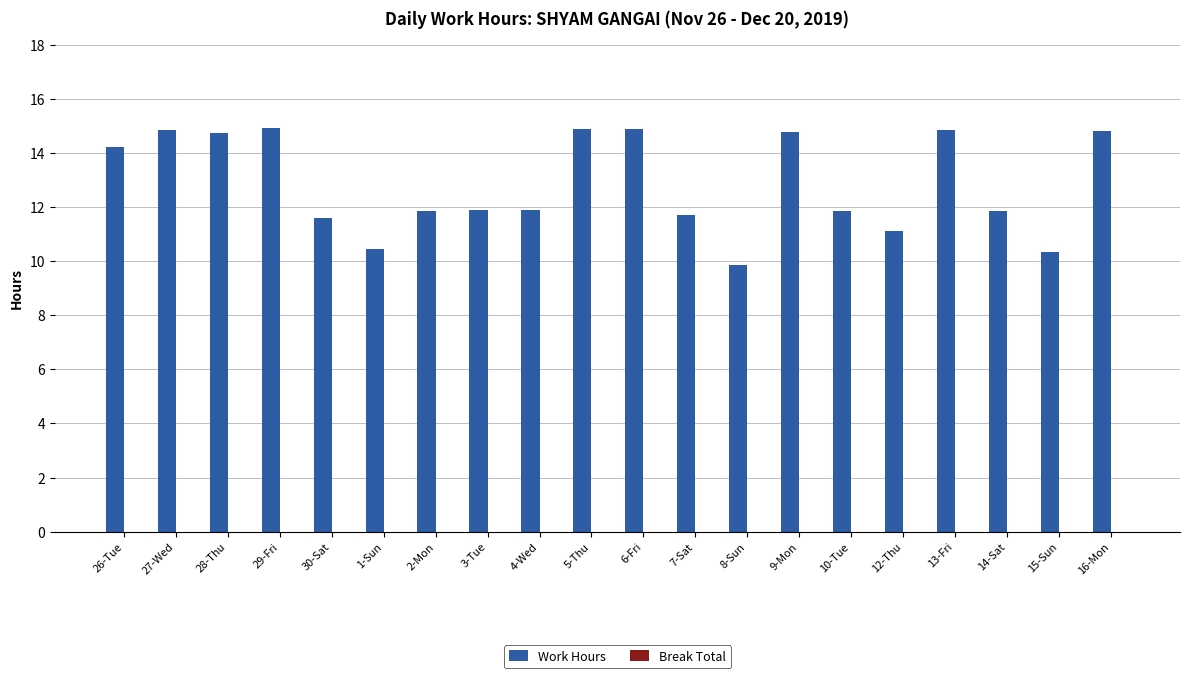

What is the label of the 6th bar from the right?

10-Tue